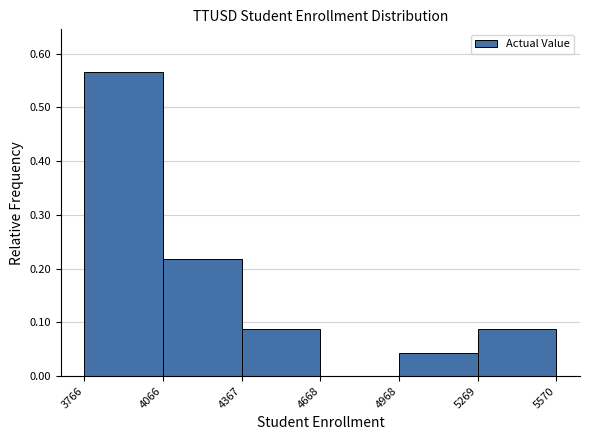

What is the height of the bar covering 4066 to 4367 on the x-axis? The values are not printed on the chart, so give them approximately, as read against the axis.

0.22